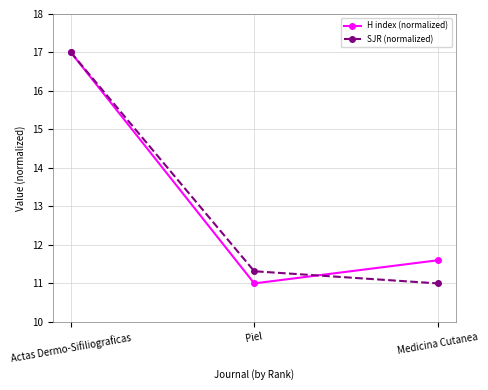

Reading left to right, list all the values displayed in this chart.

H index (normalized): Actas Dermo-Sifiliograficas=17.0	Piel=11.0	Medicina Cutanea=11.6
SJR (normalized): Actas Dermo-Sifiliograficas=17.0	Piel=11.3	Medicina Cutanea=11.0